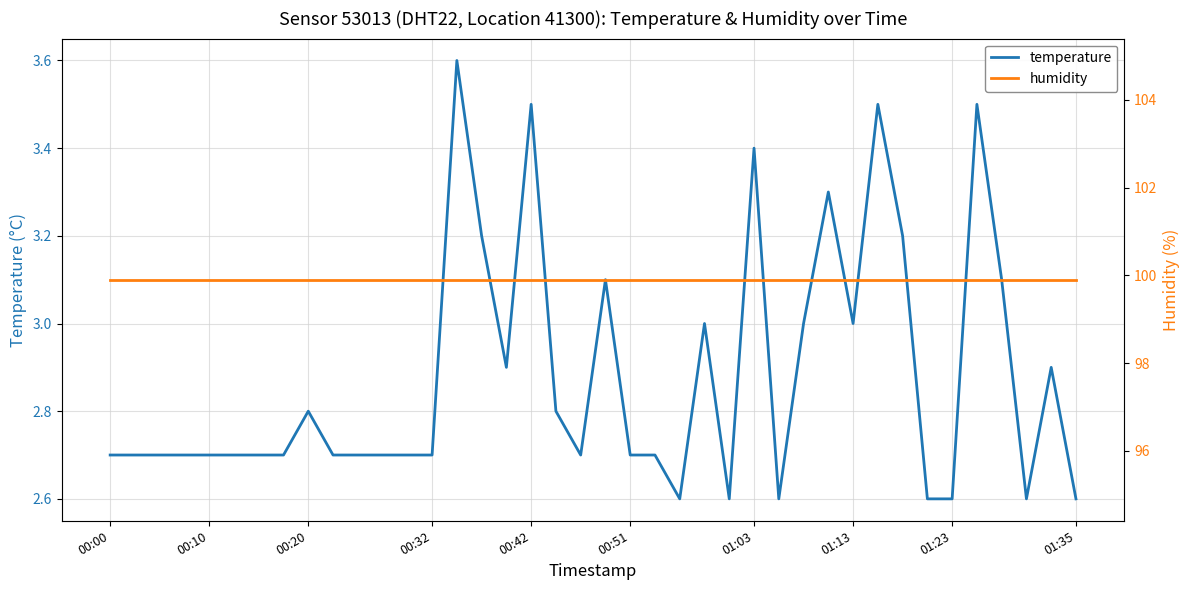

How many categories are shown in the chart?

40